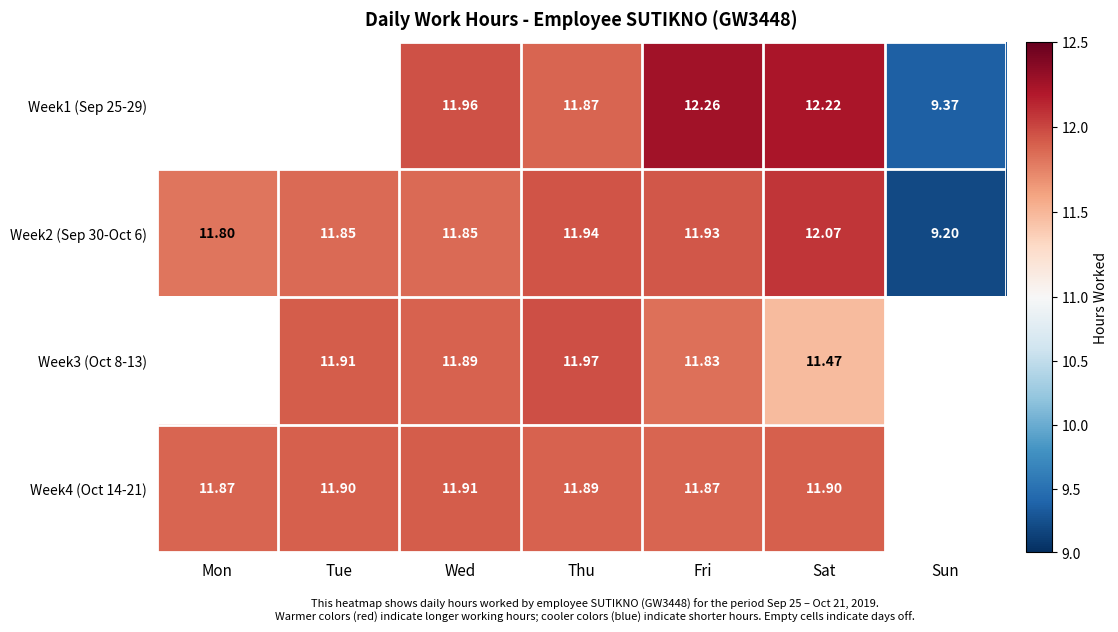

Is the value of Week4 (Oct 14-21) at Tue greater than the value of Week3 (Oct 8-13) at Tue?

No